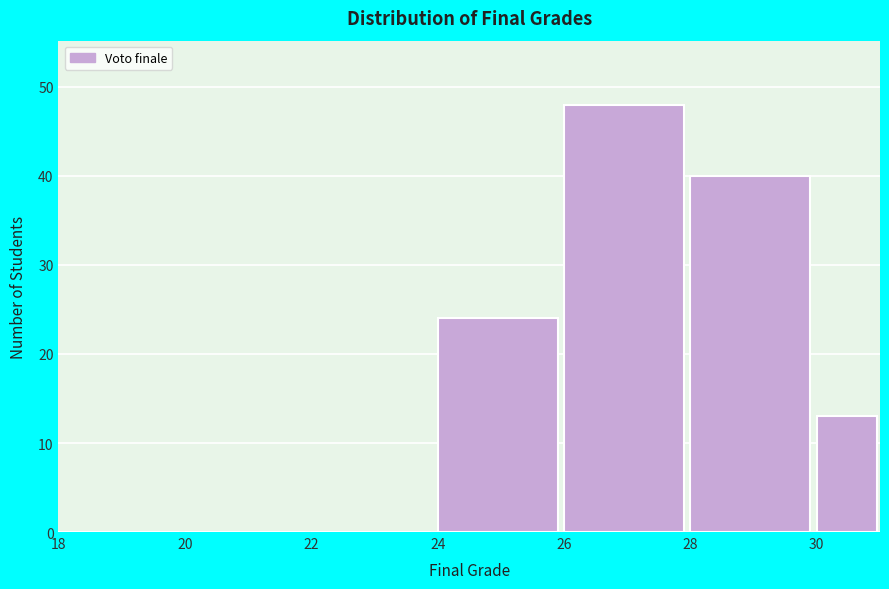

Reading left to right, transcribe this chart: for each bar, give the range it covers on the x-axis and its height. The values are not printed on the chart, so give them approximately, as read against the axis.

18 to 20: 0
20 to 22: 0
22 to 24: 0
24 to 26: 24
26 to 28: 48
28 to 30: 40
30 to 31: 13